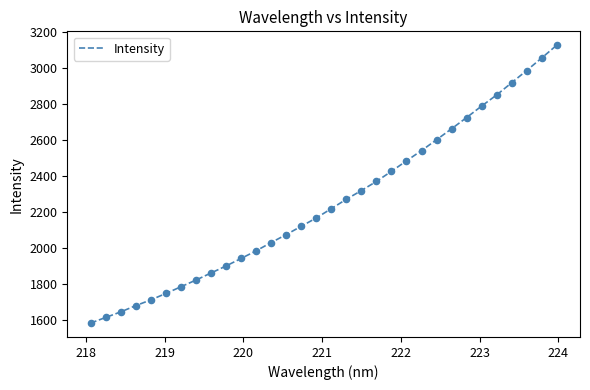

What is the difference between the maximum and minimum values?

1545.2